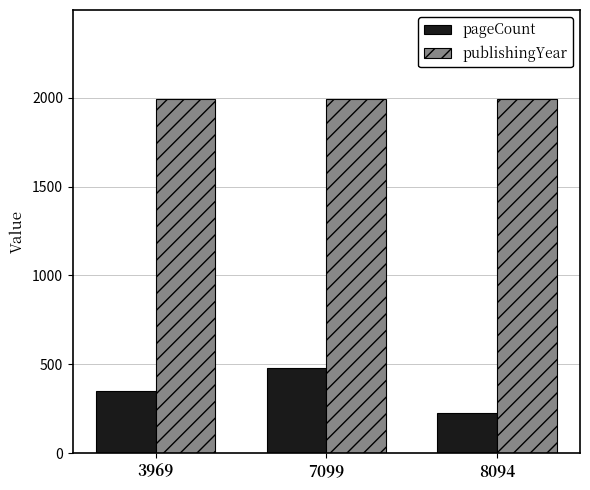

What are all the series names shown in the legend?

pageCount, publishingYear